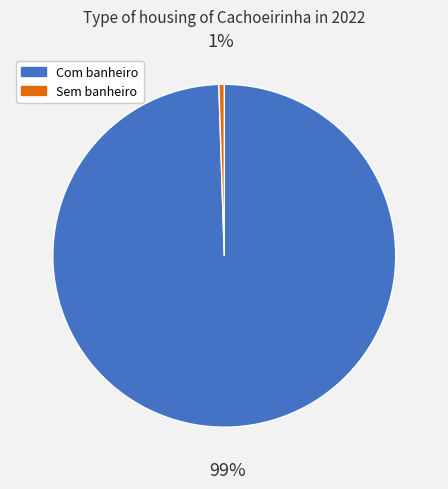

How many segments does this pie chart have?

2